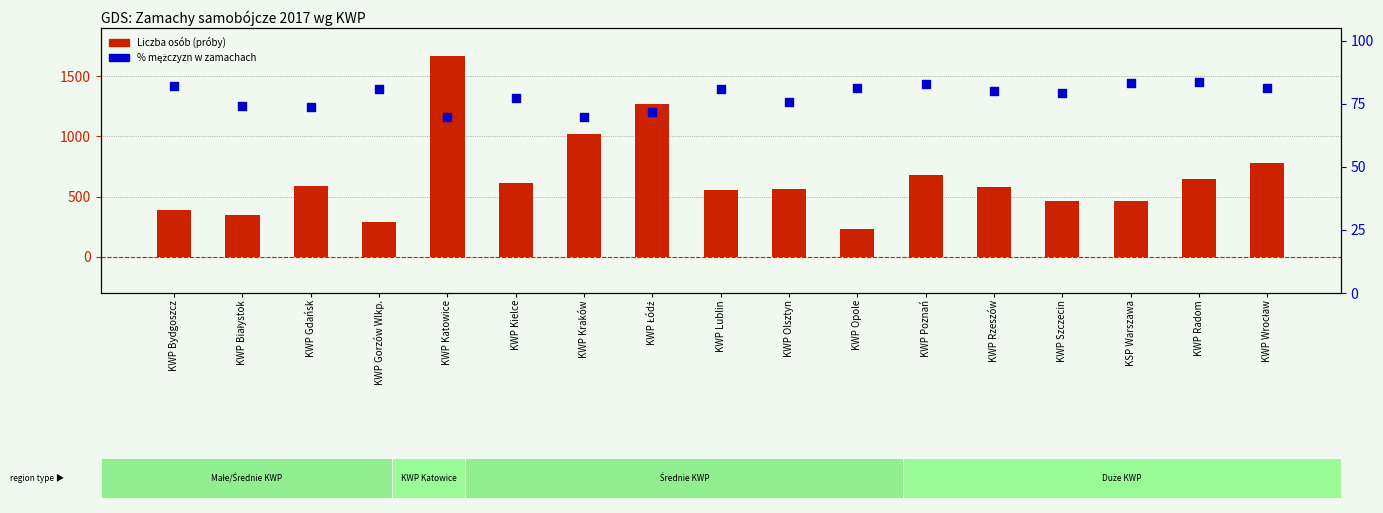

At which category is the sum across all series the highest?

KWP Katowice